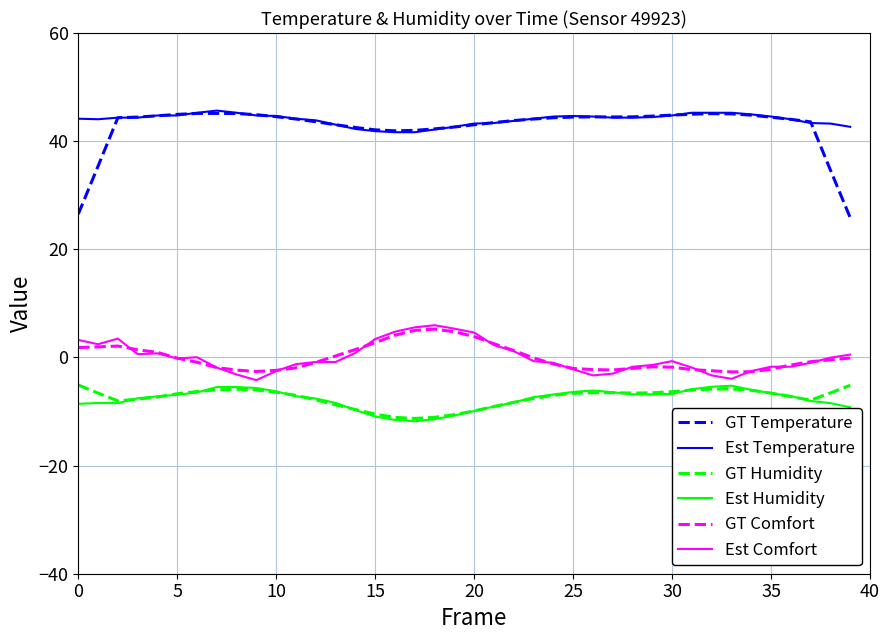

True or false: Est Comfort and Est Temperature cross at least once.

False